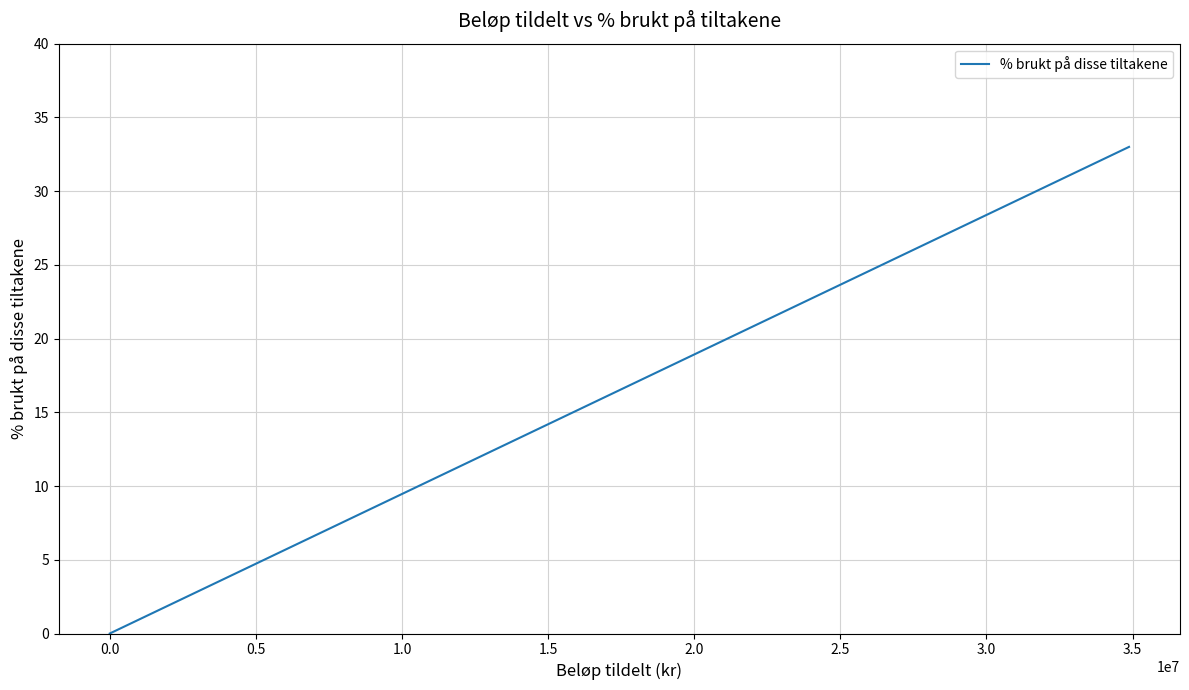

What is the average value?

8